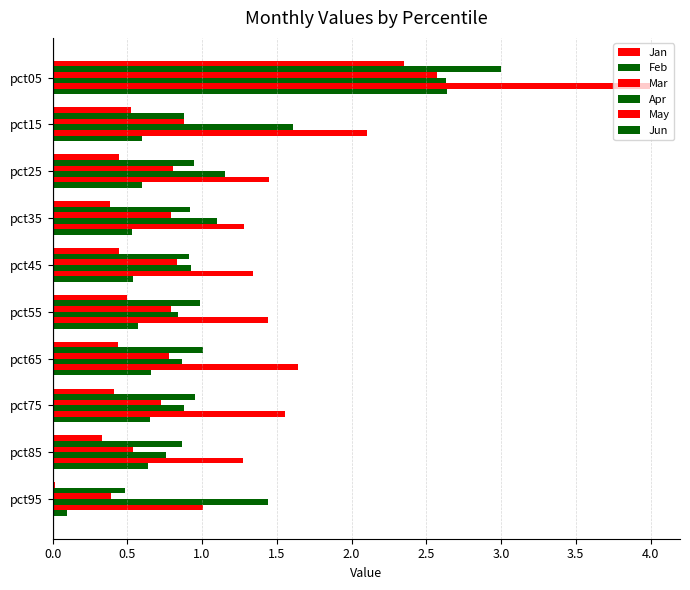

How many data points does each series have?

10